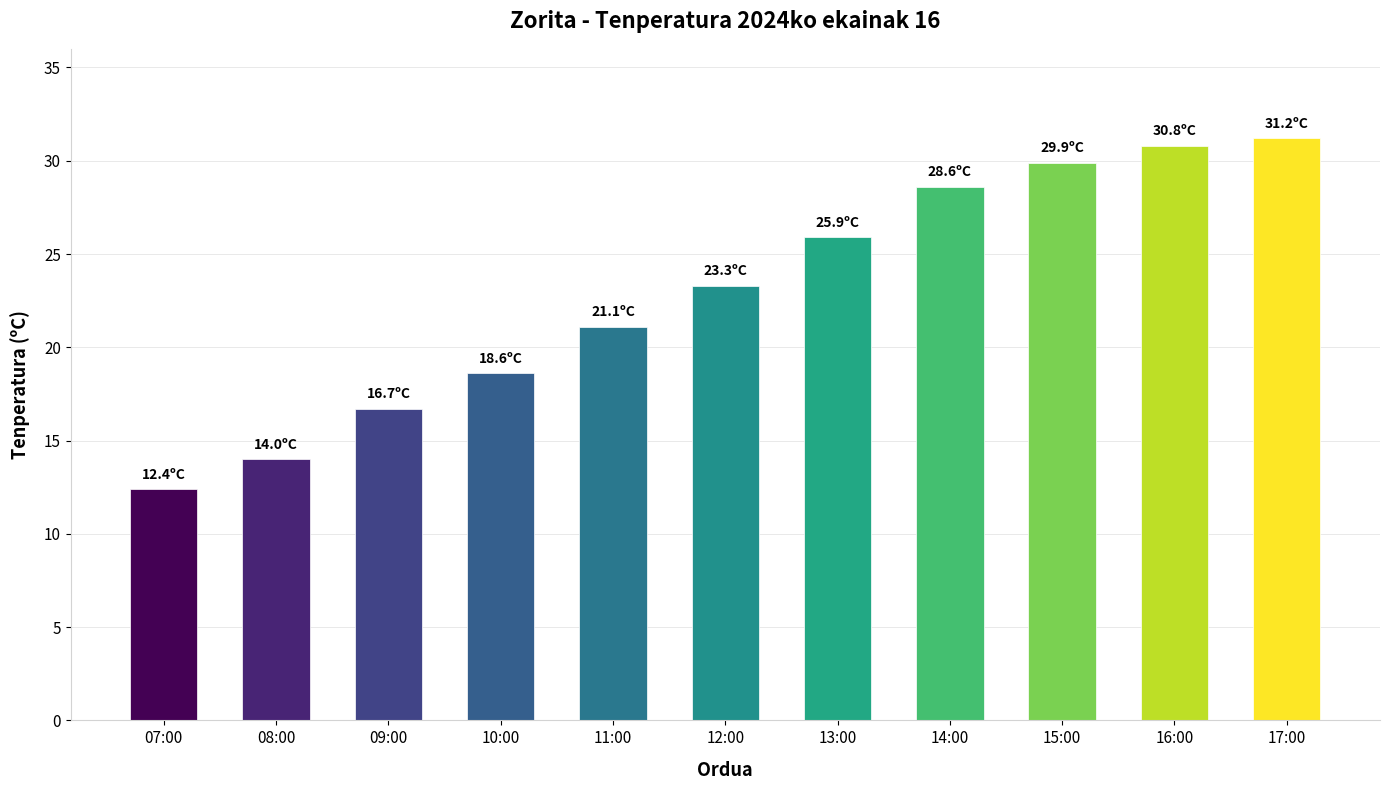

Reading left to right, extract all data points from this chart.

07:00=12.4	08:00=14.0	09:00=16.7	10:00=18.6	11:00=21.1	12:00=23.3	13:00=25.9	14:00=28.6	15:00=29.9	16:00=30.8	17:00=31.2